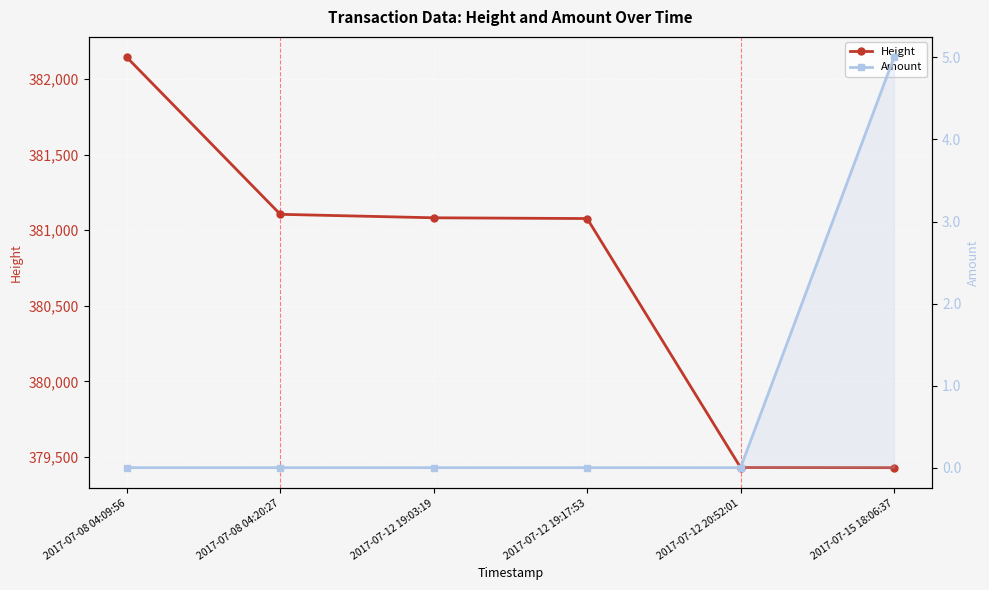

What is the average value of the Height series?

380711